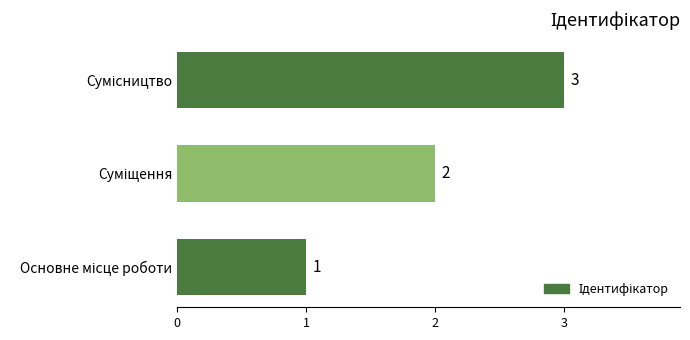

Count the values in the range 1 to 3.

3